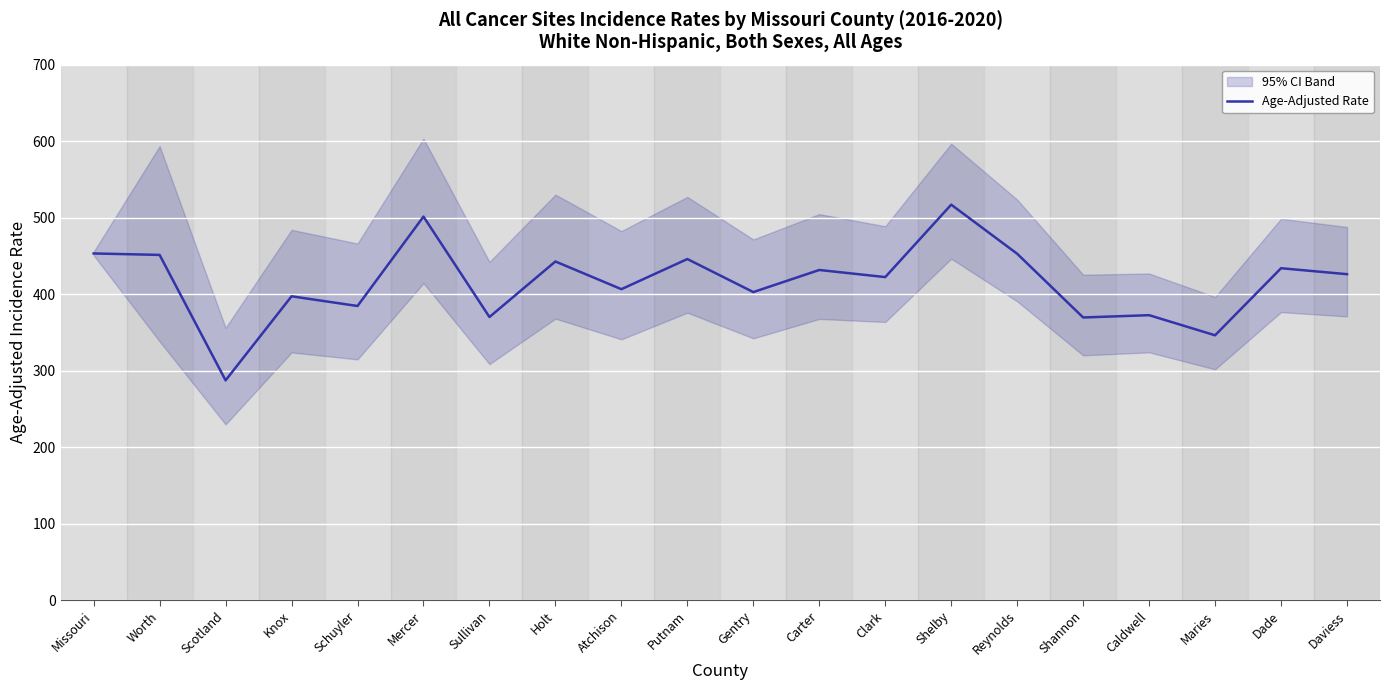

Rank the categories by value from lowest to highest.

Scotland, Maries, Shannon, Sullivan, Caldwell, Schuyler, Knox, Gentry, Atchison, Clark, Daviess, Carter, Dade, Holt, Putnam, Worth, Reynolds, Missouri, Mercer, Shelby